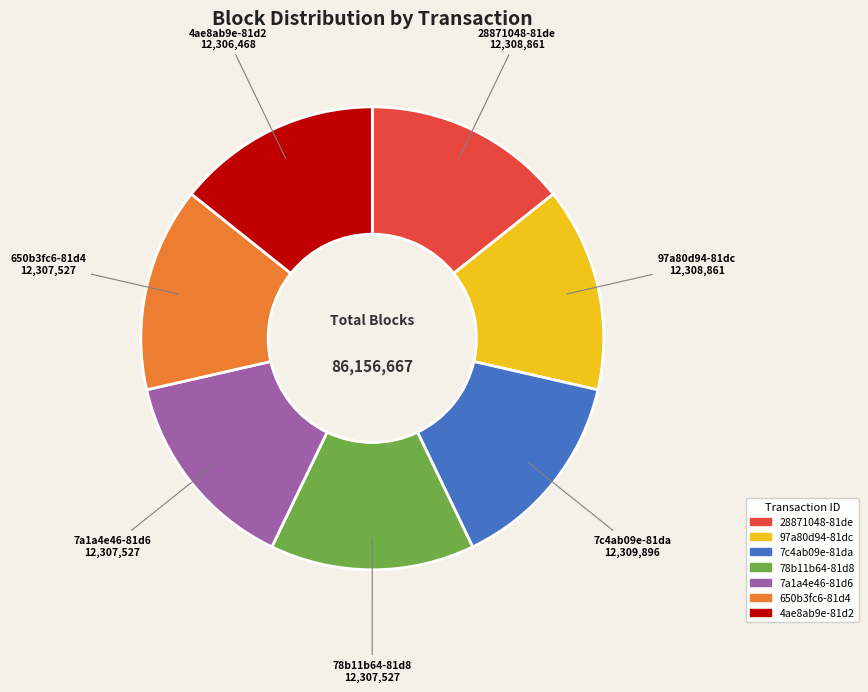

What is the ratio of the value at 7c4ab09e-81da to the value at 78b11b64-81d8?

1.0